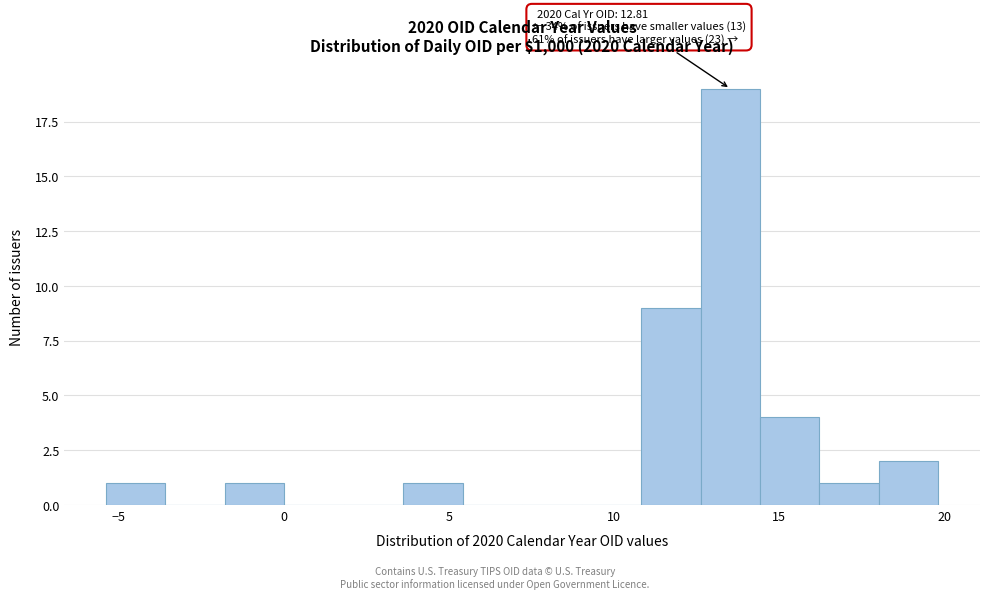

Read against the x-axis, roughly where is the centre of the tallest bar?

13.5